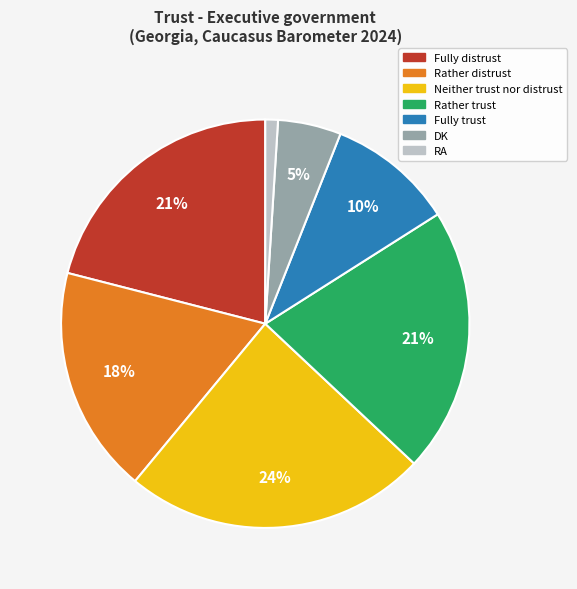

To the nearest percent, what is the combined percentage of DK and Rather distrust?

23%